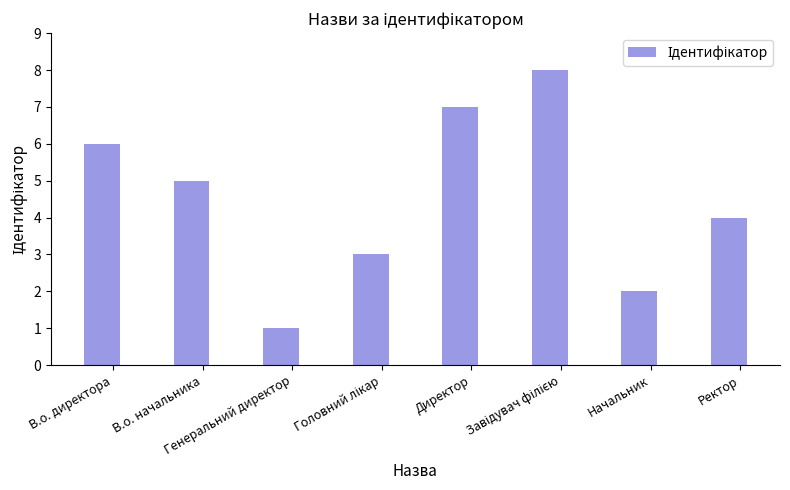

What is the difference between the maximum and minimum values?

7